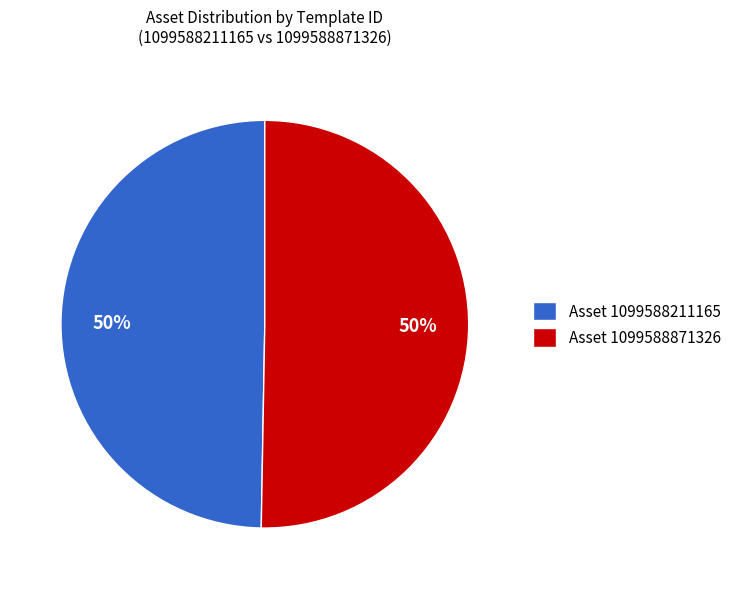

To the nearest percent, what is the average slice percentage?

50%